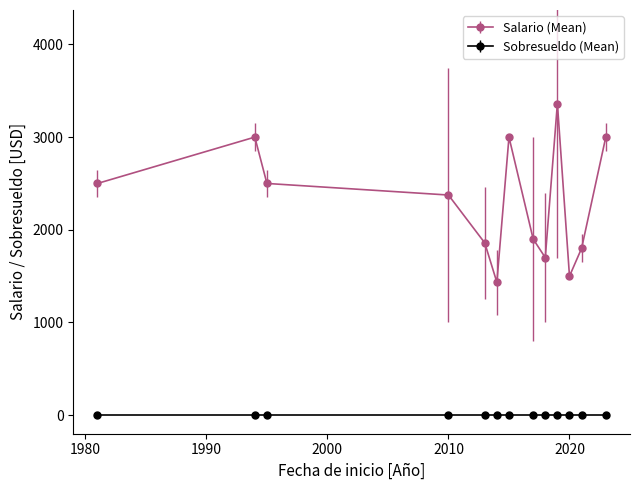

What are all the series names shown in the legend?

Salario (Mean), Sobresueldo (Mean)